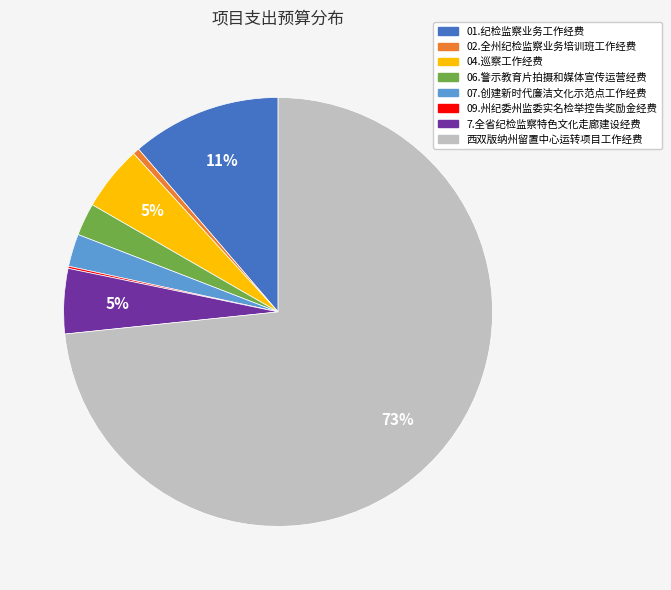

Which has a higher value, 02.全州纪检监察业务培训班工作经费 or 06.警示教育片拍摄和媒体宣传运营经费?

06.警示教育片拍摄和媒体宣传运营经费